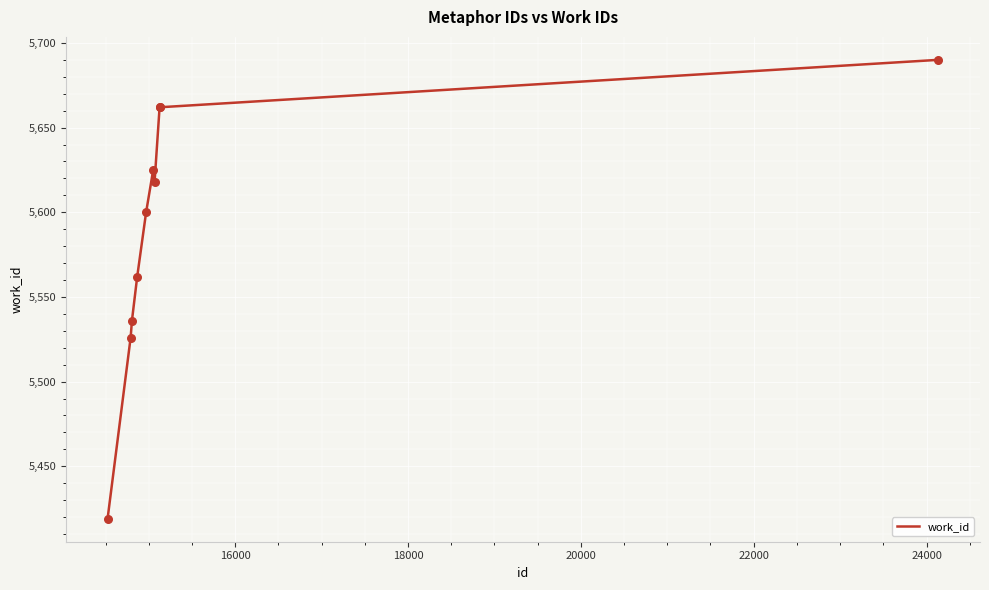

What is the difference between the maximum and minimum values?

271